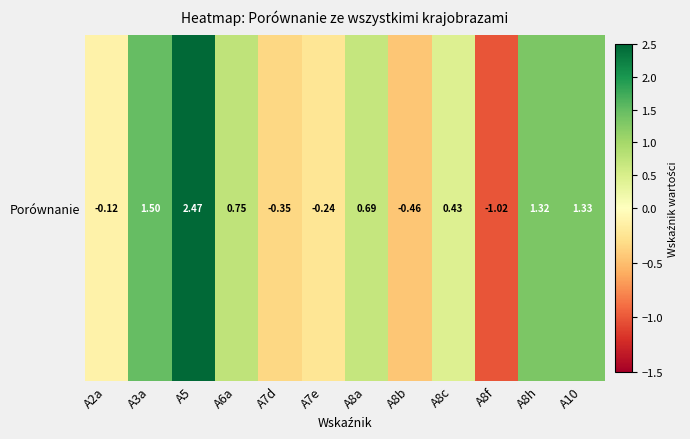

Which label corresponds to the smallest value in the chart?

A8f